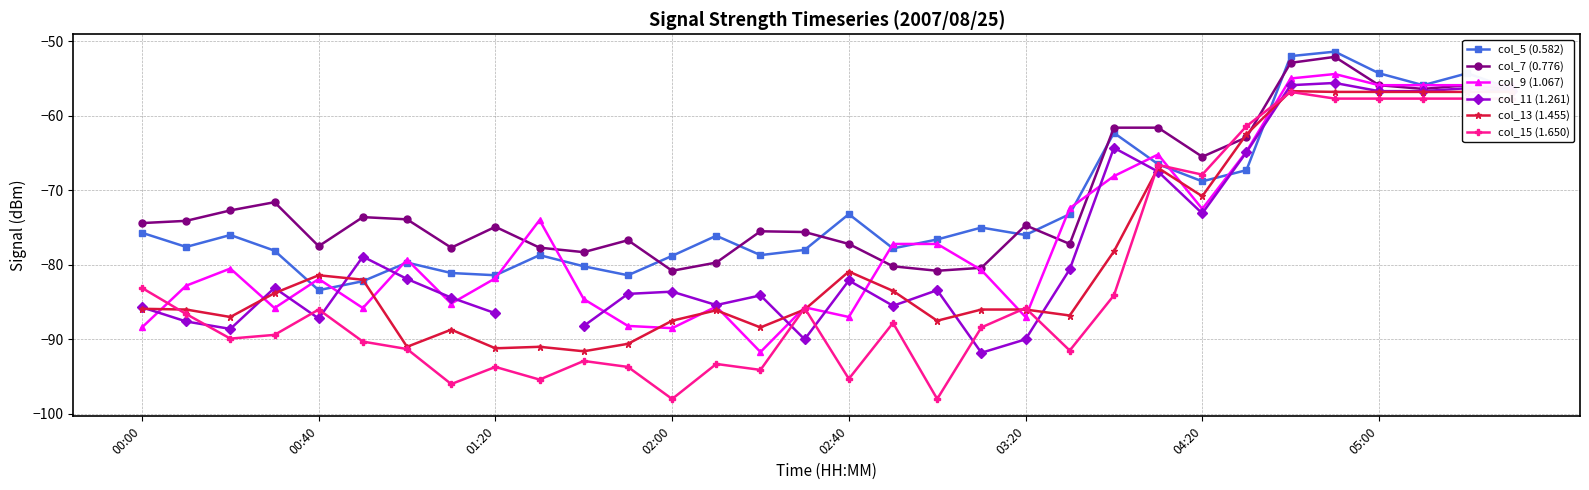

At how many categories does at least one series exceed -69?

10